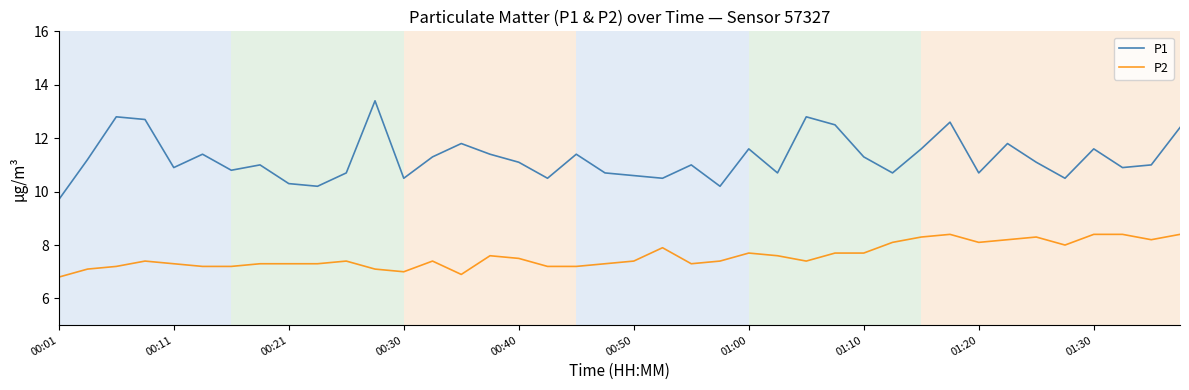

Which series has the widest spread of values?

P1